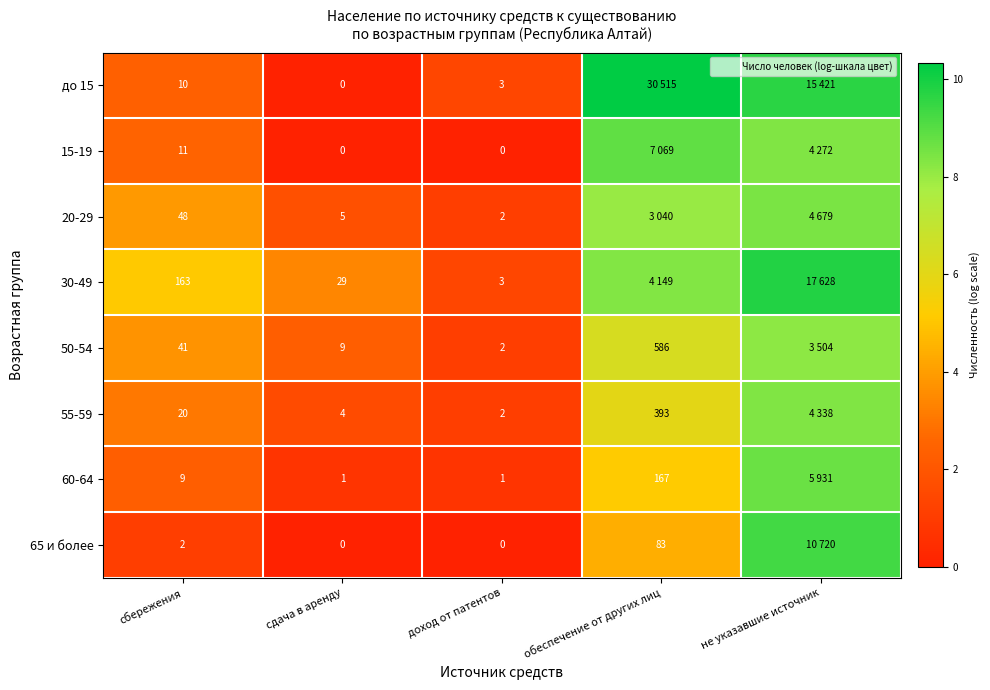

What is the difference between the 60-64 values at не указавшие источник and сбережения?

6.4